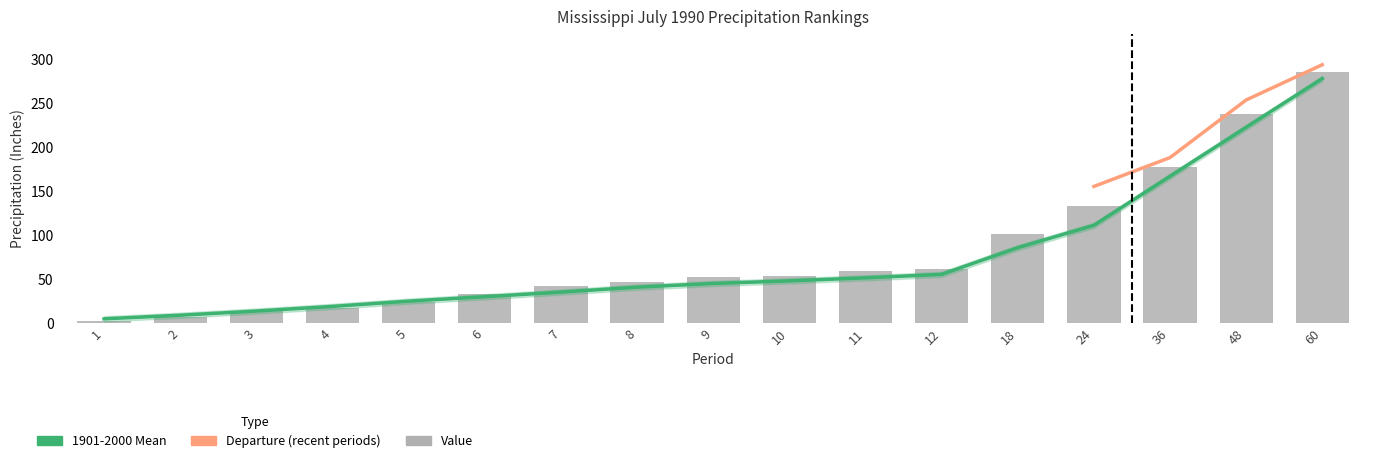

Which series changed the most between 5 and 12?

Value